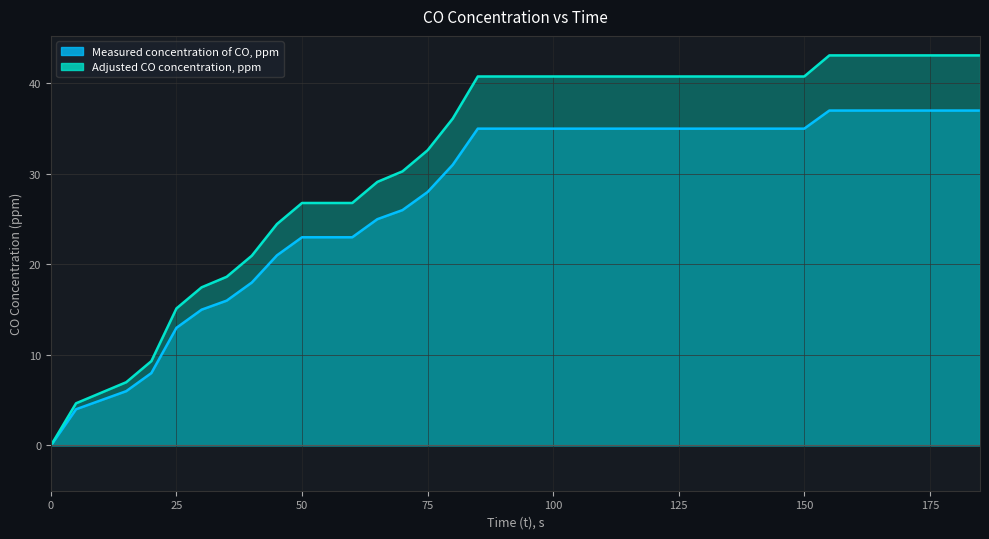

True or false: Adjusted CO concentration, ppm and Measured concentration of CO, ppm intersect in this chart.

False